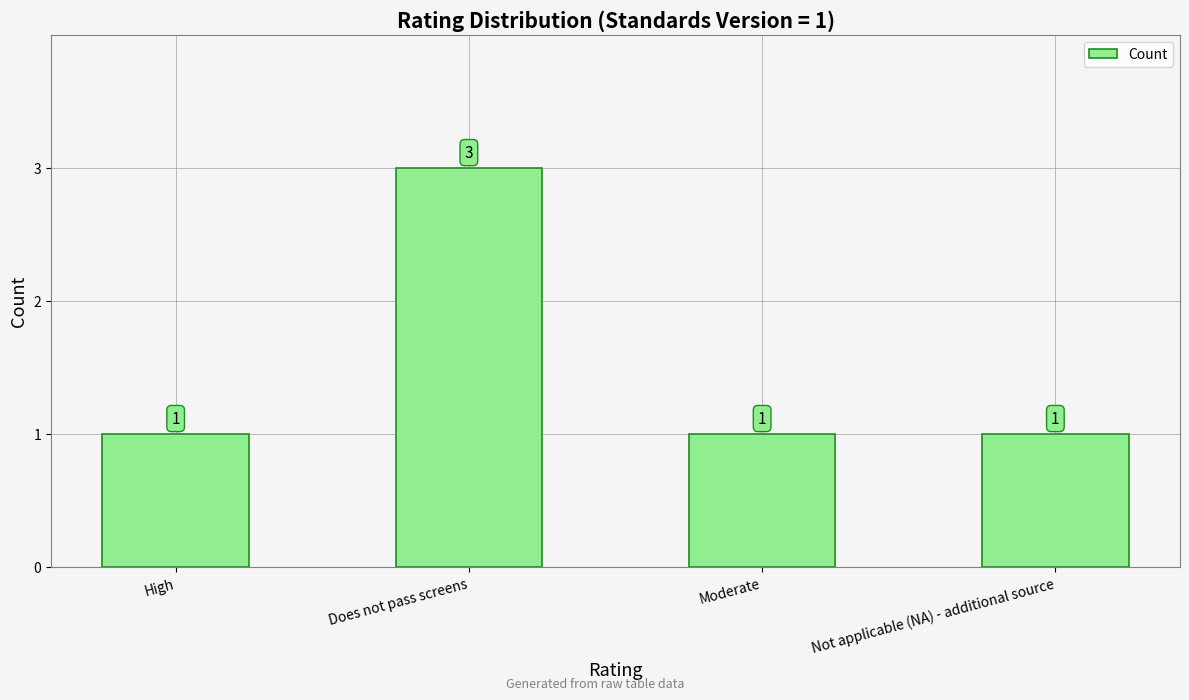

What is the value of the 1st bar from the left?

1